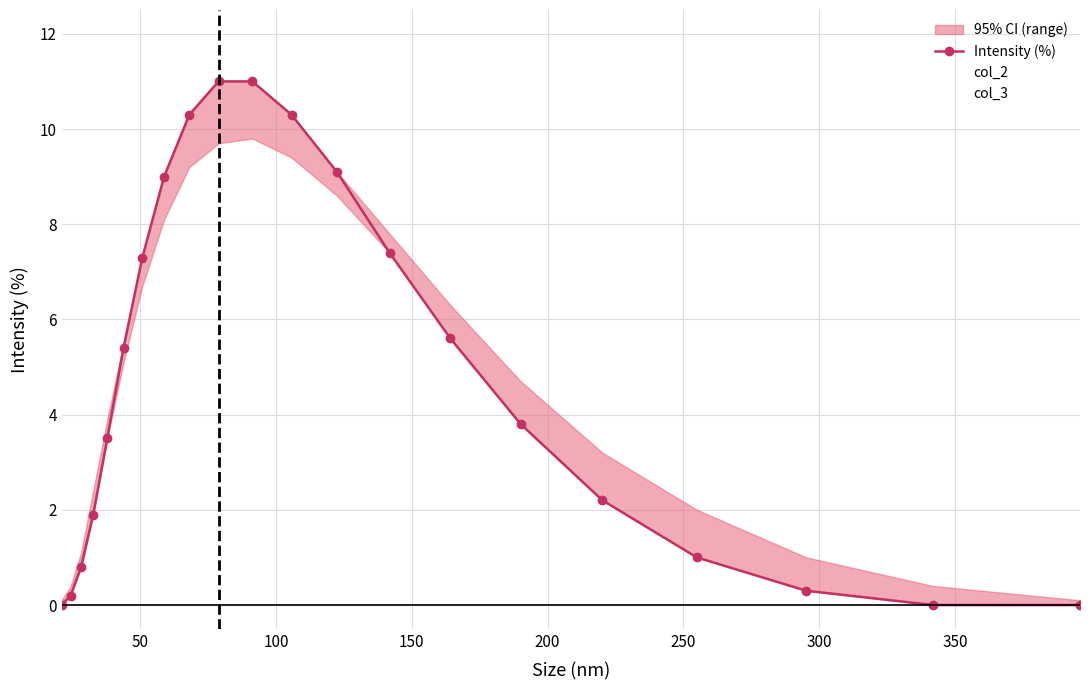

What is the sum of all values?

100.1